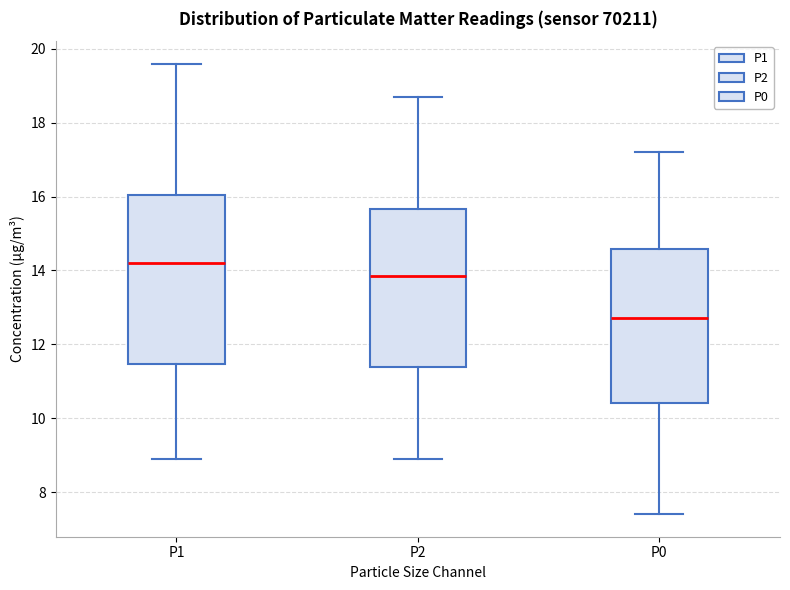

Where is the upper edge of the box for P1 on the y-axis? The values are not printed on the chart, so give them approximately, as read against the axis.

16.0